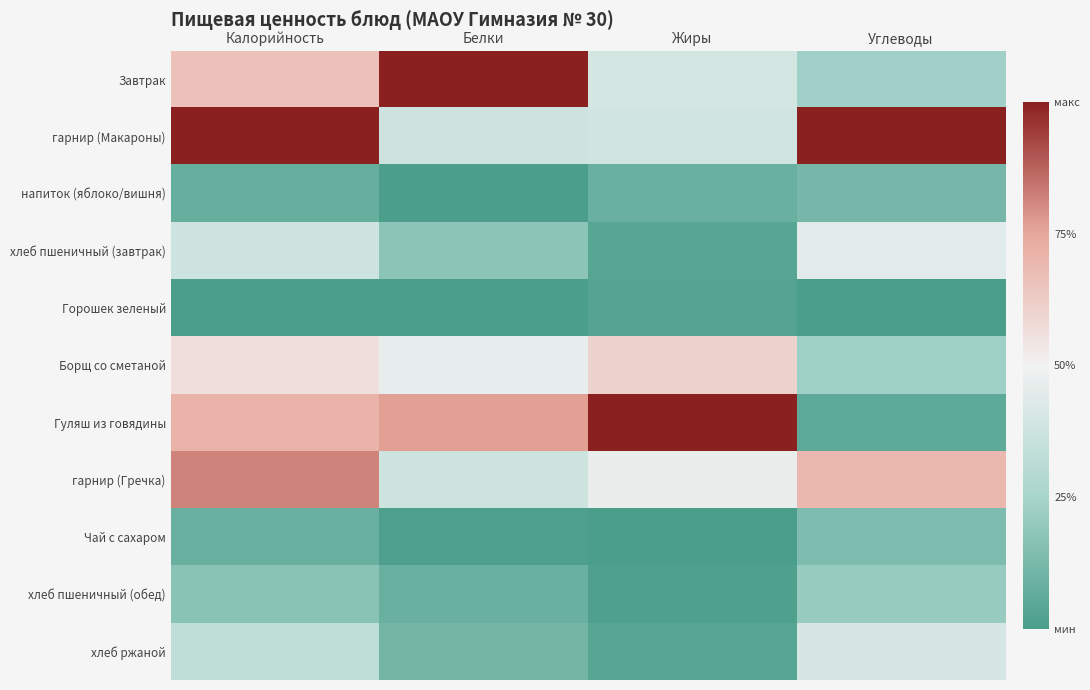

At which category is the sum across all series the highest?

Калорийность